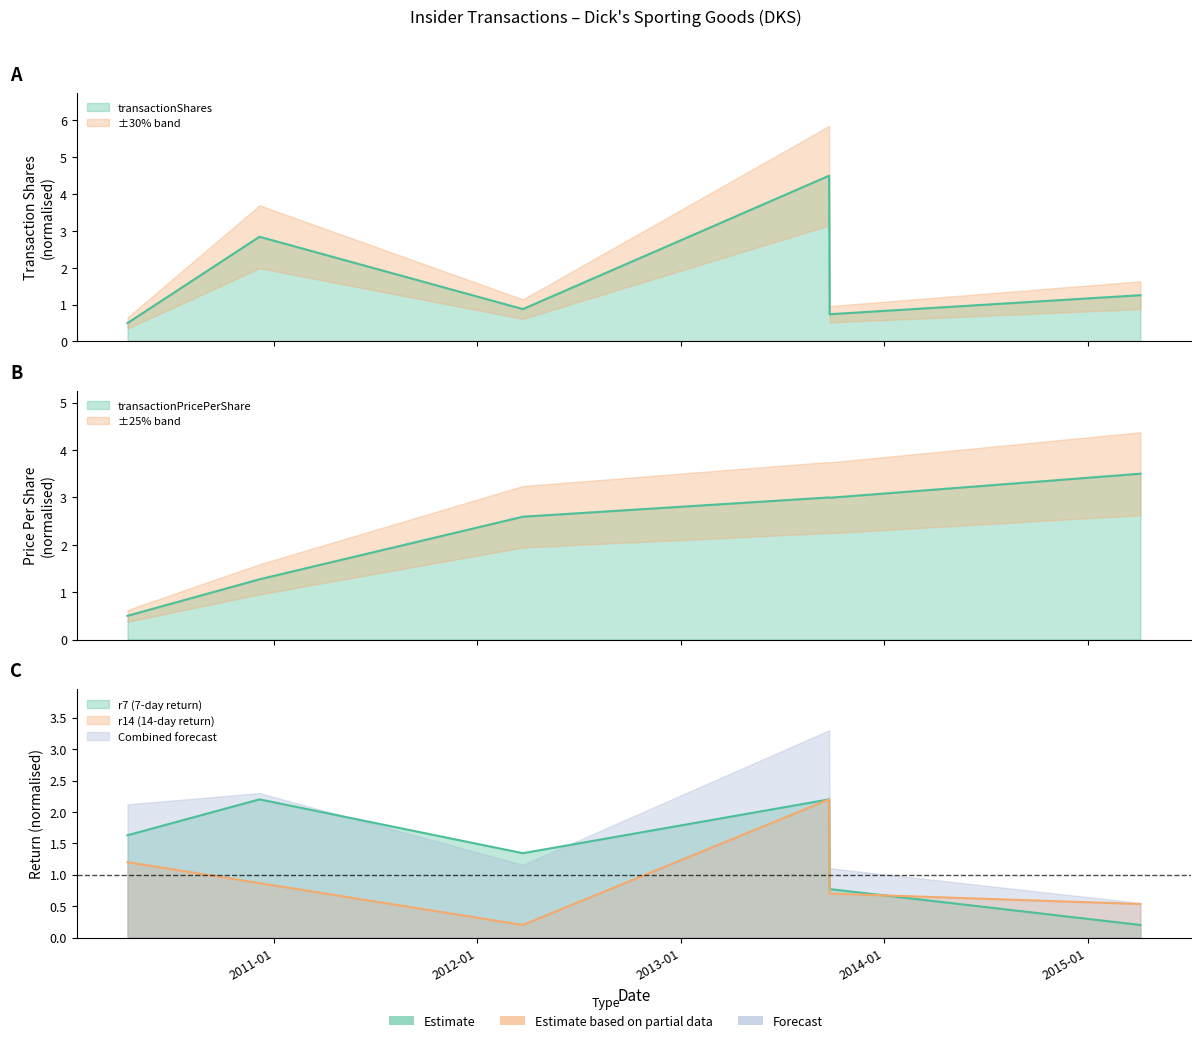

Which category has the lowest value across all series?

2015-04-06